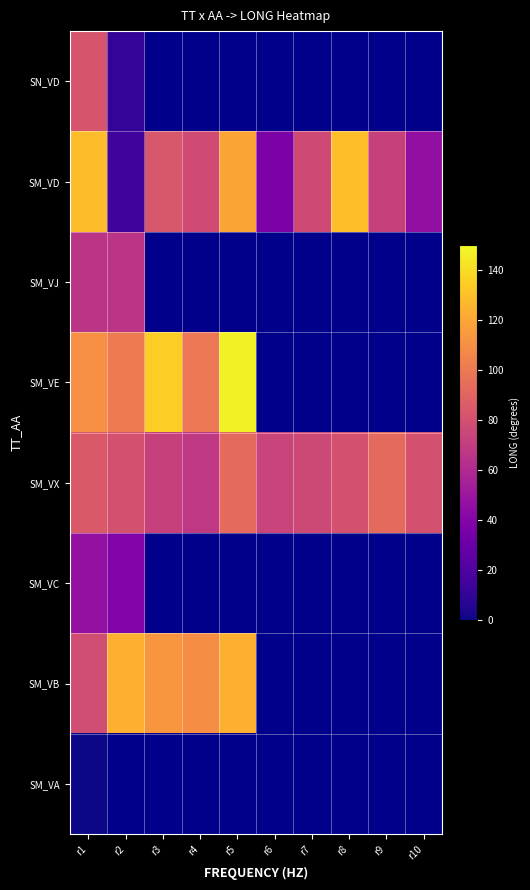

The value of SM_VX at r1 is 84.4. True or false?

True